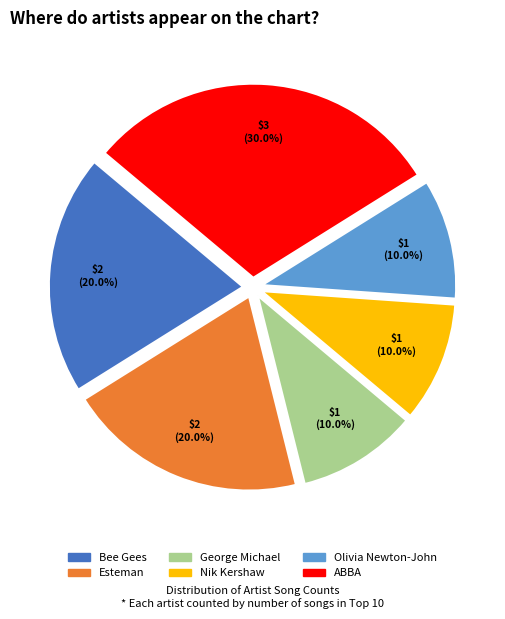

To the nearest percent, what is the combined percentage of Olivia Newton-John and ABBA?

40%